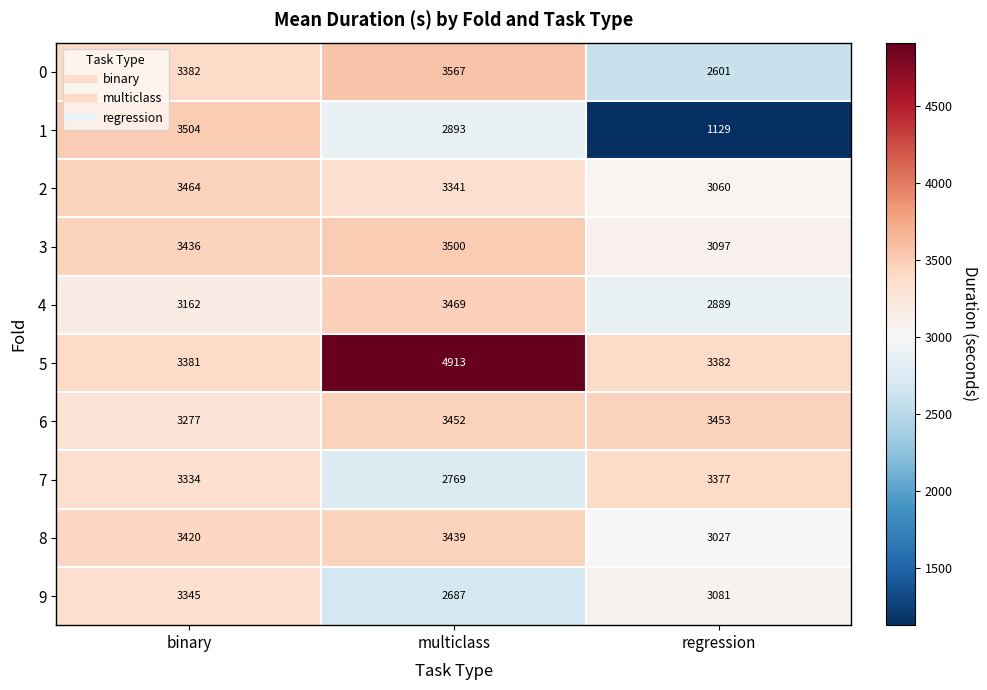

Where is 9 nearest to the value 3016?

regression